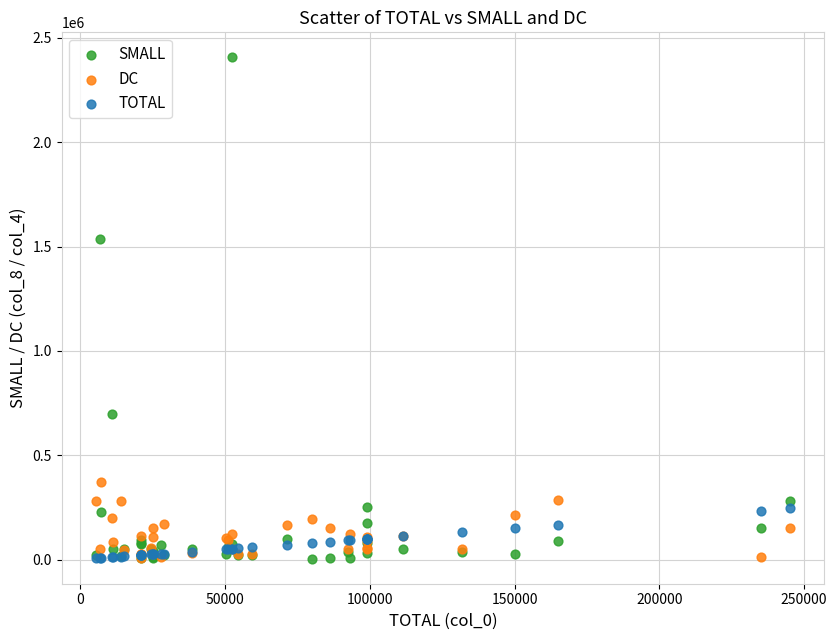

Which series reaches the maximum Y coordinate?

SMALL